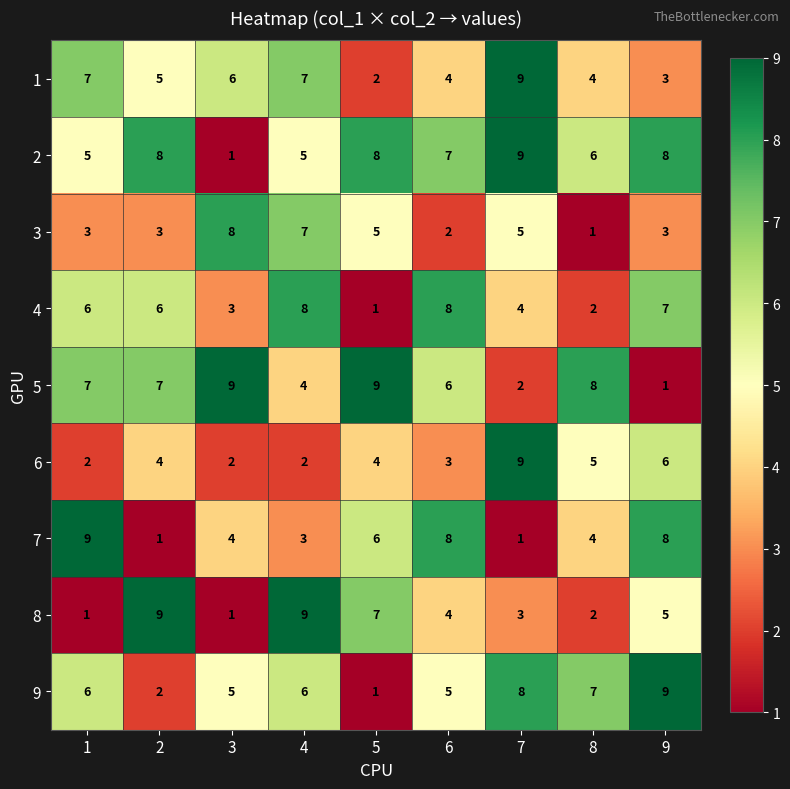

Which series has the largest total across all categories?

2